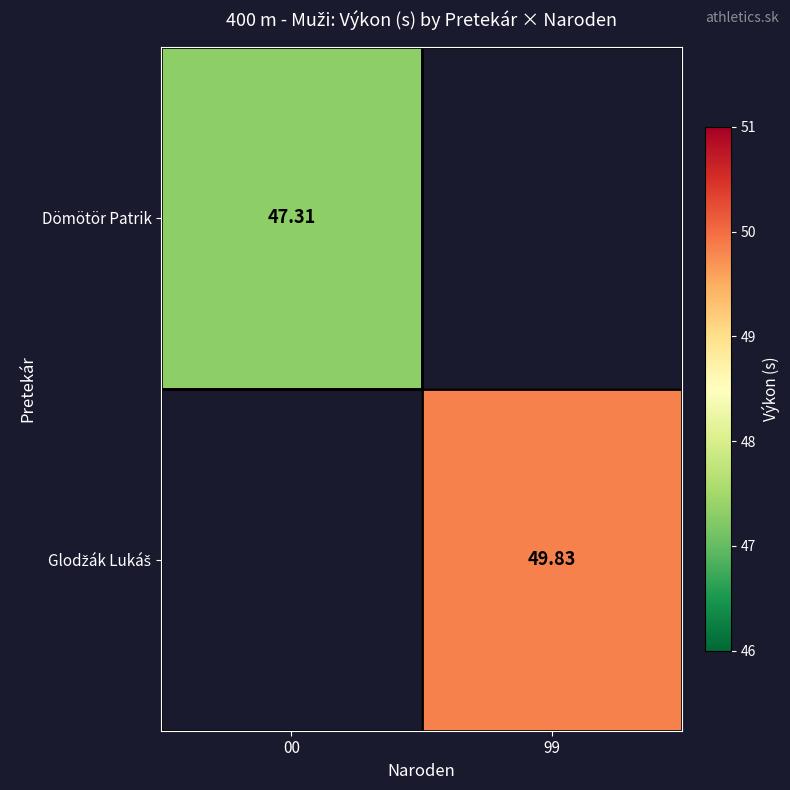

Rank the categories by Dömötör Patrik value from lowest to highest.

00, 99